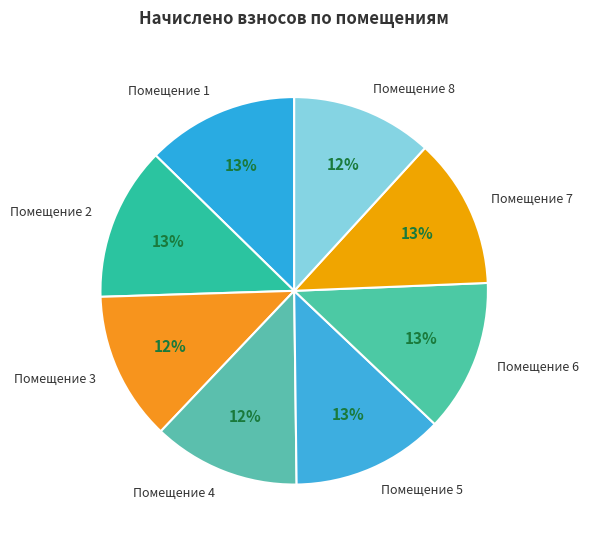

Is the sum of Помещение 5 and Помещение 8 greater than half?

No